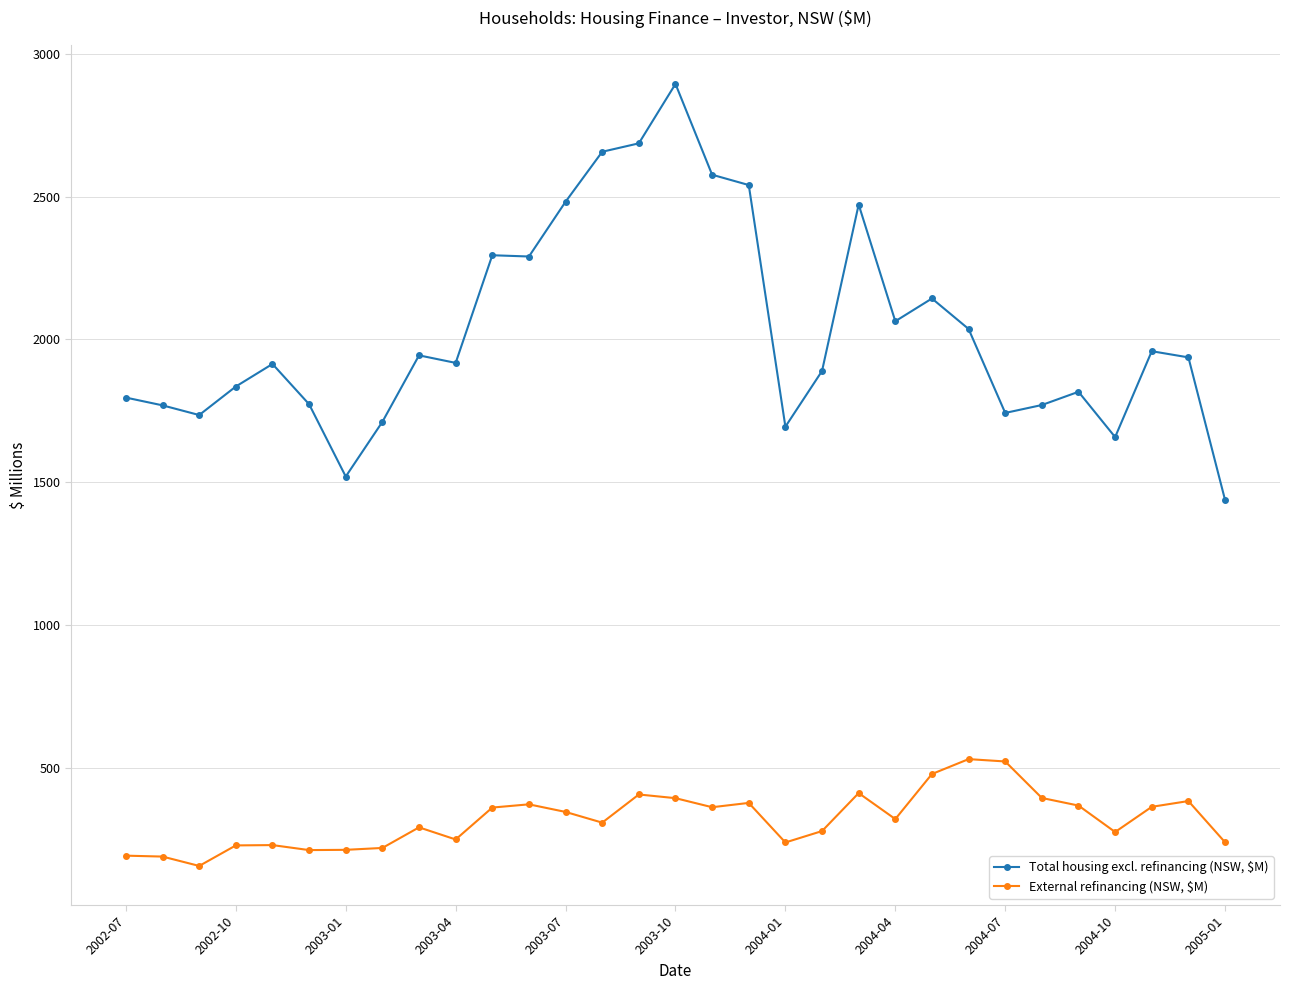

What is the difference between the second highest and second lowest values in the Total housing excl. refinancing (NSW, $M) series?

1166.6